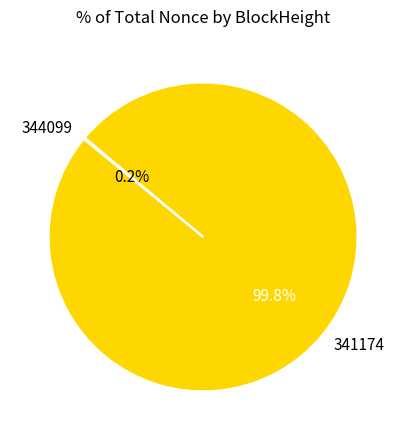

How much of the chart is everything except 341174?

0.2%